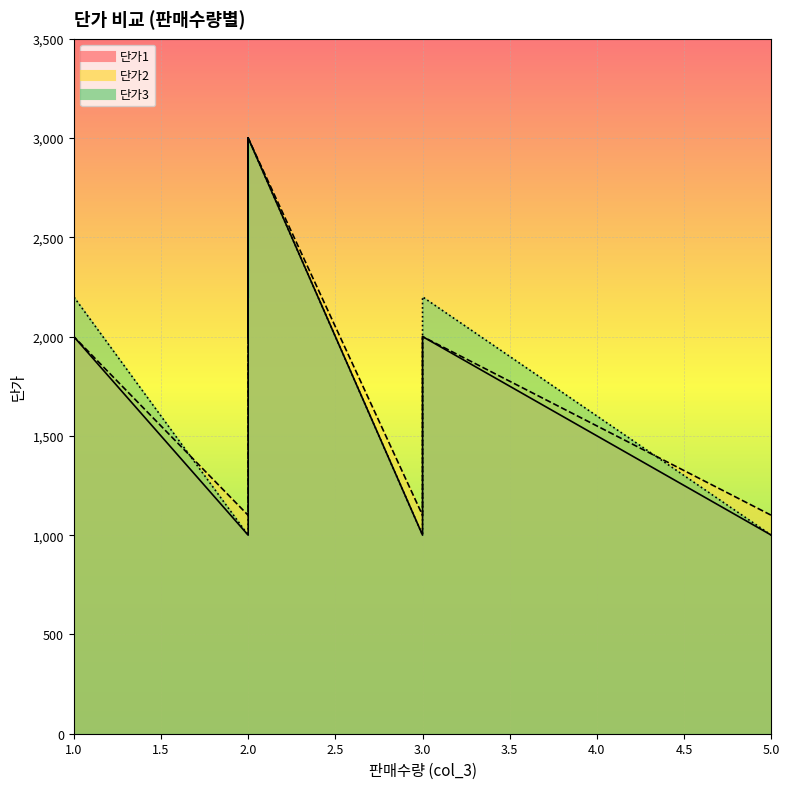

The 단가2 series shows 579 at 5. True or false?

False